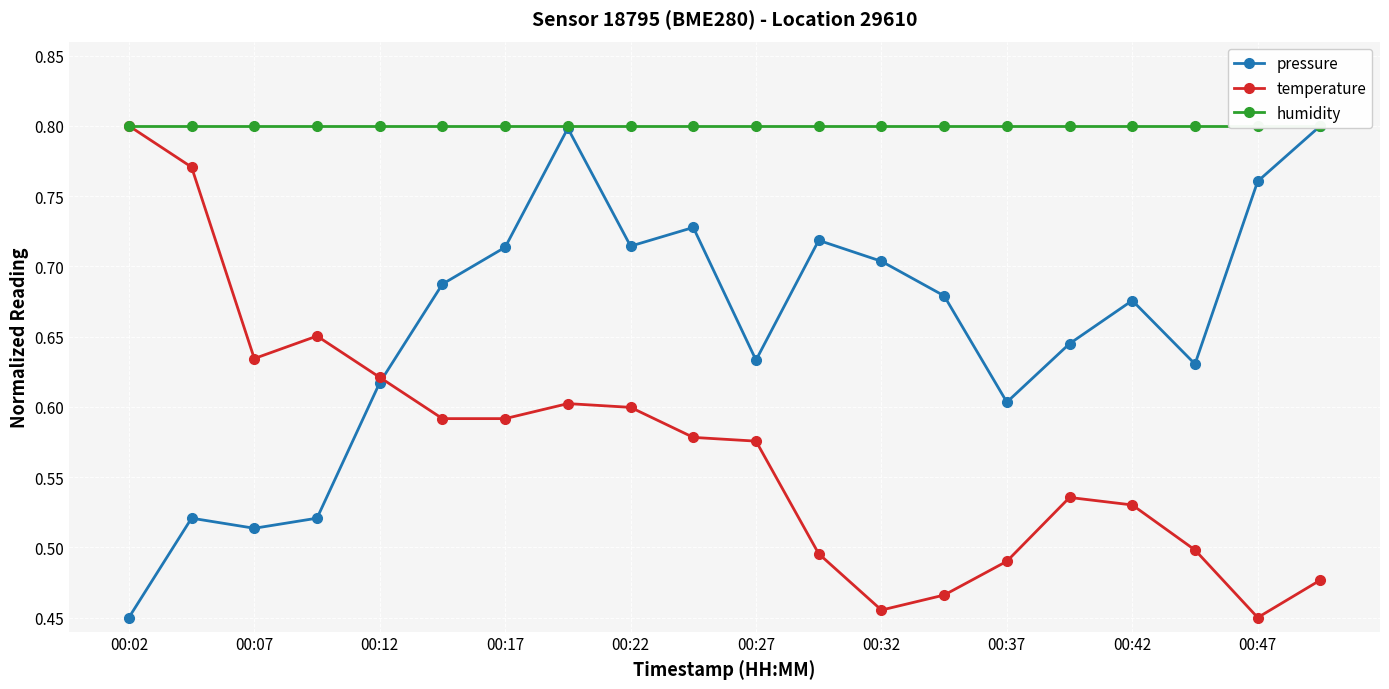

What is the total value across all series at 19?

2.1